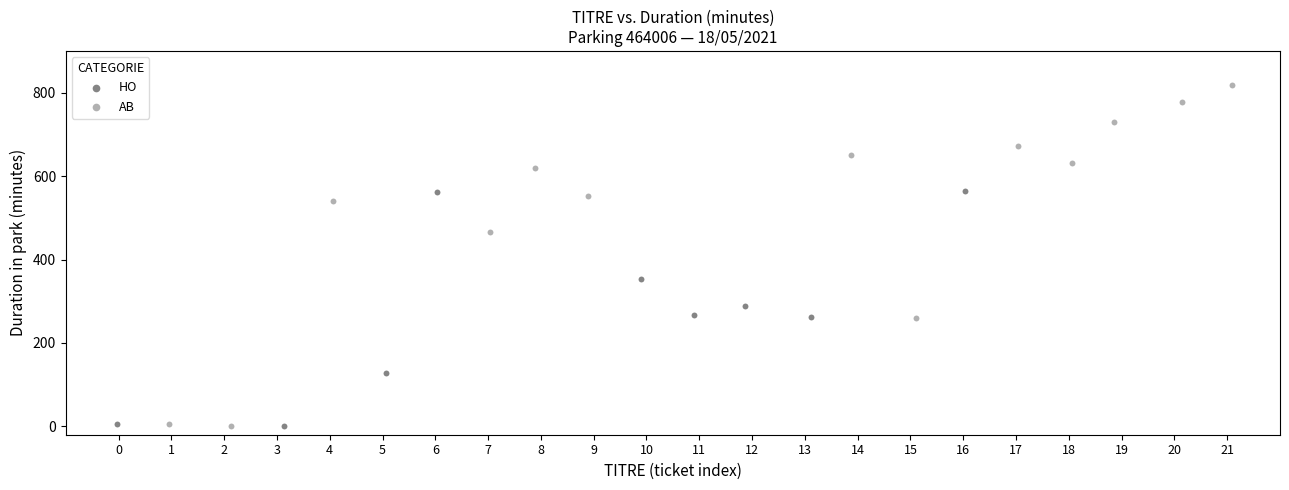

Which series has the largest Y range (max minus min)?

AB